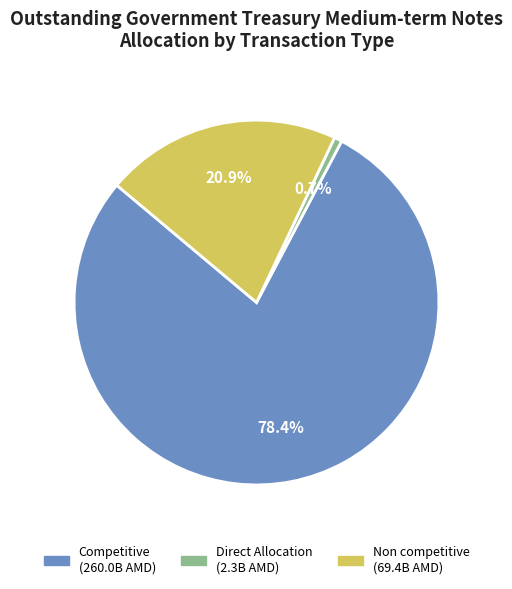

Rank the categories by value from lowest to highest.

Direct Allocation, Non competitive, Competitive